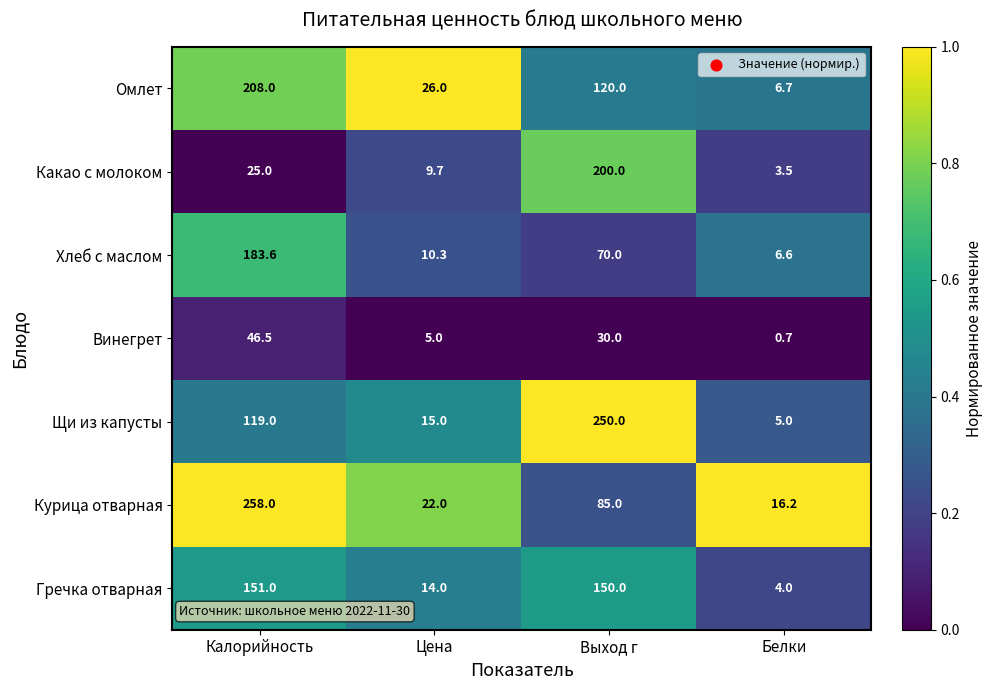

What is the sum of all Гречка отварная values?

319.0